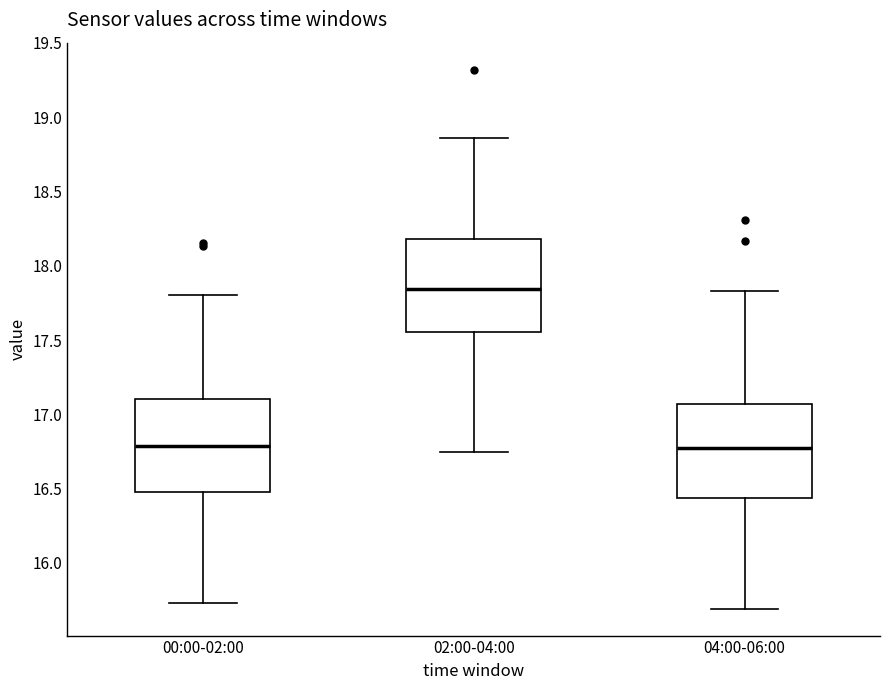

Reading left to right, read every box against the y-axis: the position of its median line, the range the box covers, and the ends of its whiskers. The values are not printed on the chart, so give them approximately, as read against the axis.

00:00-02:00: median 16.80, box 16.50 to 17.10, whiskers 15.75 to 17.80
02:00-04:00: median 17.85, box 17.55 to 18.20, whiskers 16.75 to 18.85
04:00-06:00: median 16.80, box 16.45 to 17.05, whiskers 15.70 to 17.85